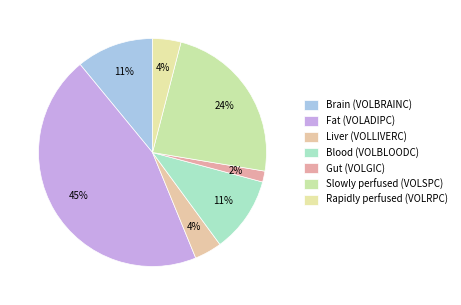

Count the number of slices in the pie.

7